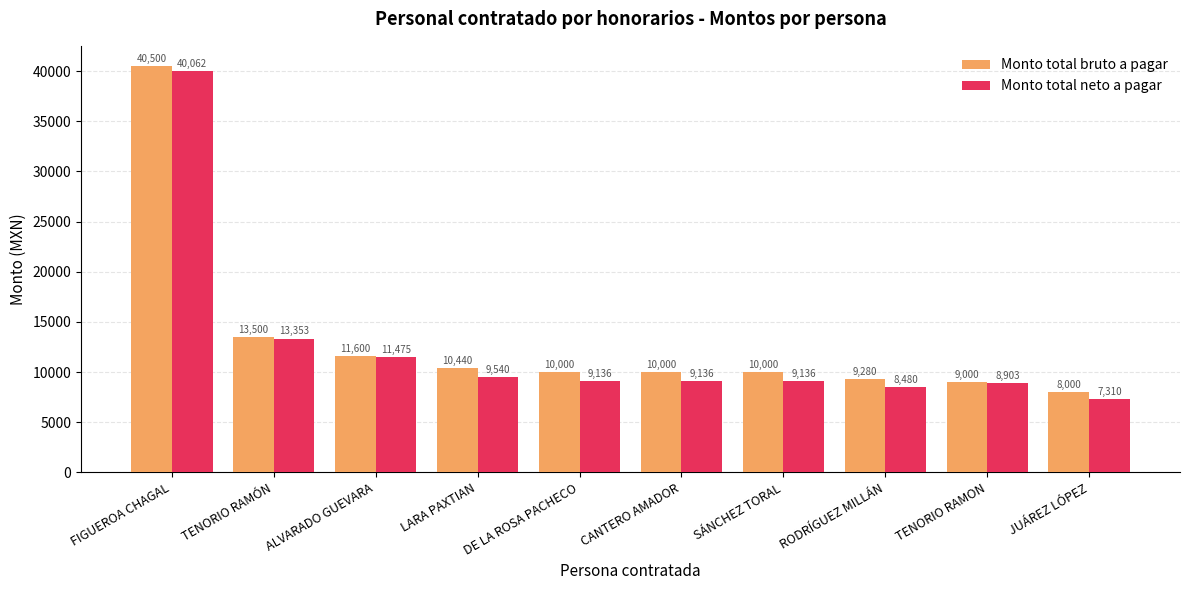

What is the total value across all series at CANTERO AMADOR?

19136